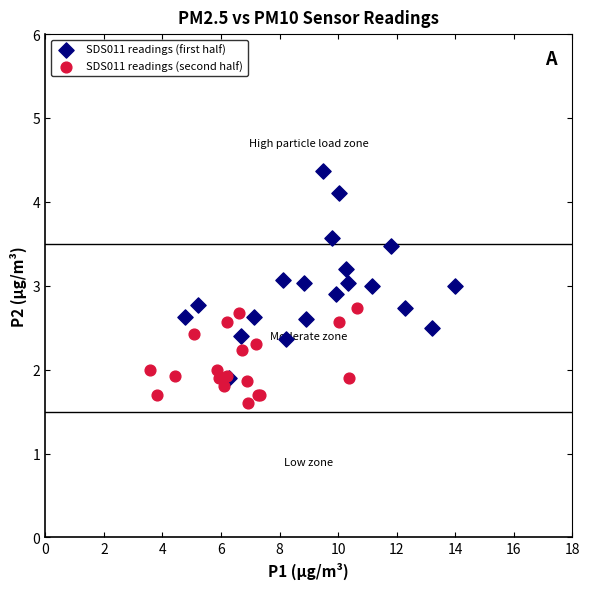

Which series reaches the minimum Y coordinate?

SDS011 readings (second half)